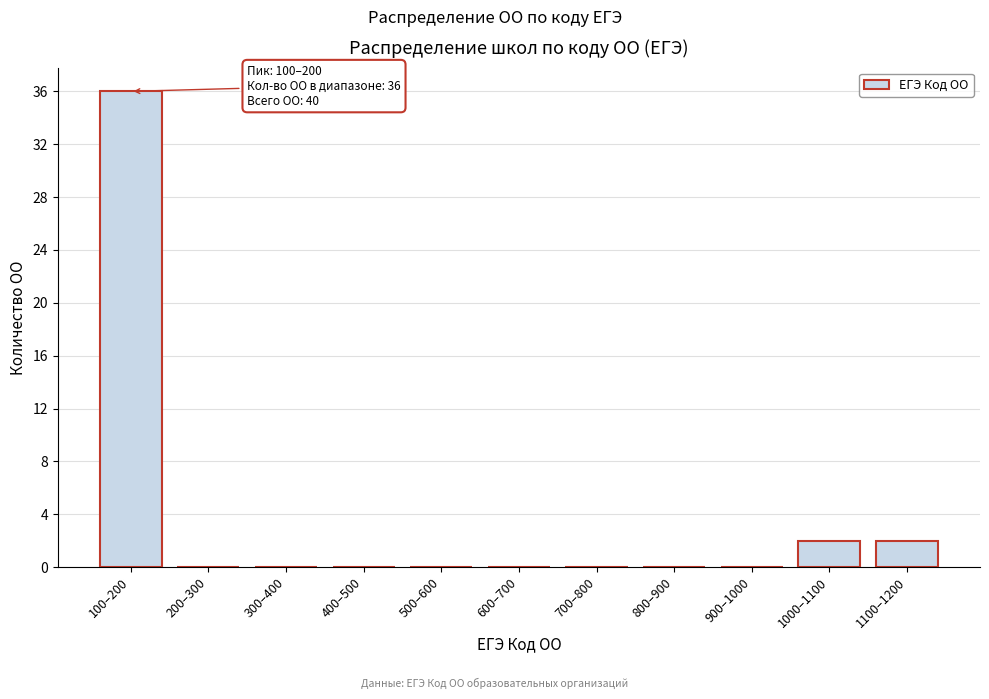

Reading left to right, what are all the values shown in this chart?

100–200=36	200–300=0	300–400=0	400–500=0	500–600=0	600–700=0	700–800=0	800–900=0	900–1000=0	1000–1100=2	1100–1200=2